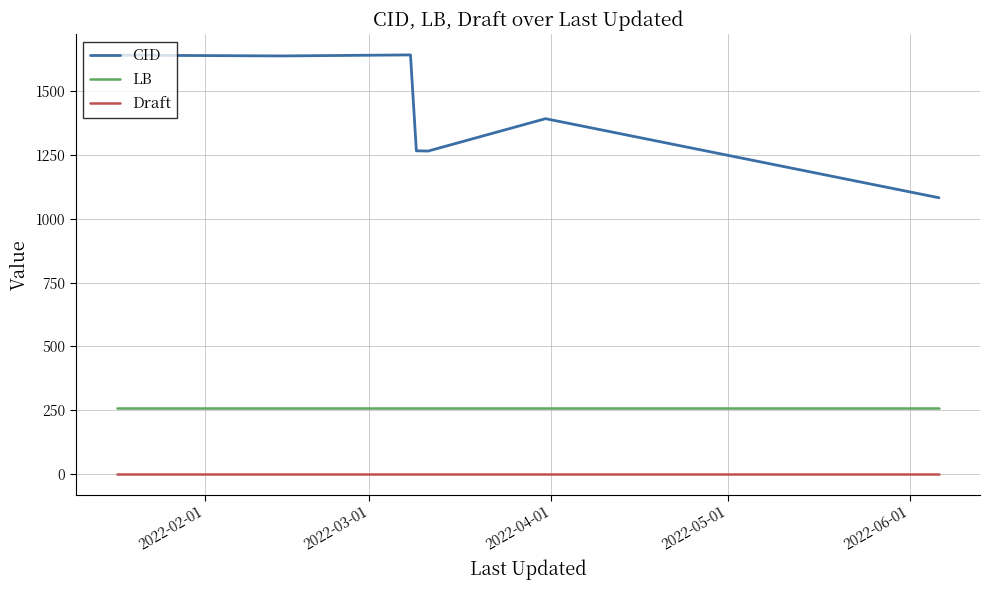

Which series has the largest total across all categories?

CID